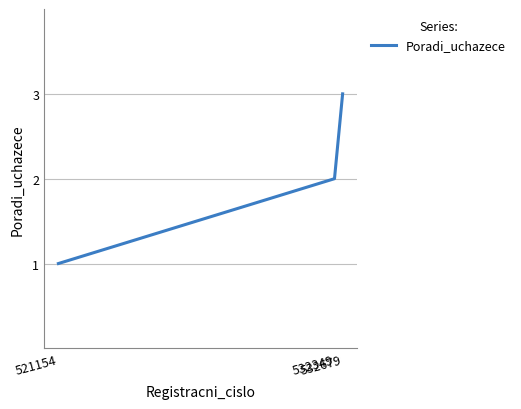

What is the difference between the maximum and minimum values?

2